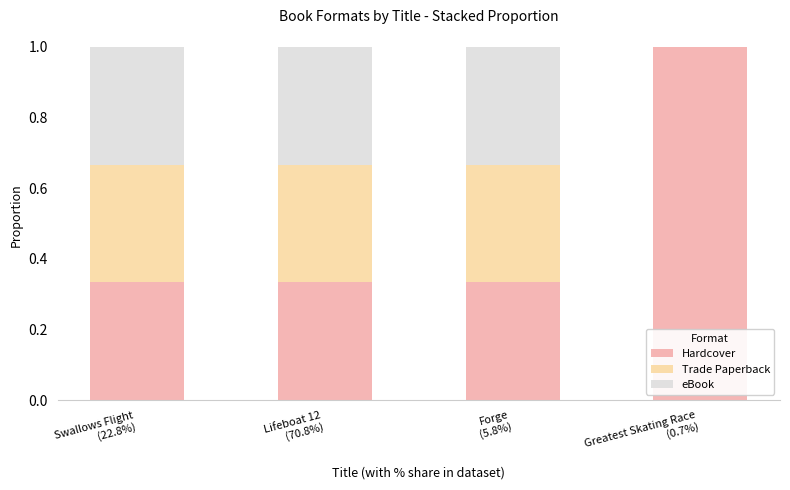

What are all the series names shown in the legend?

Hardcover, Trade Paperback, eBook